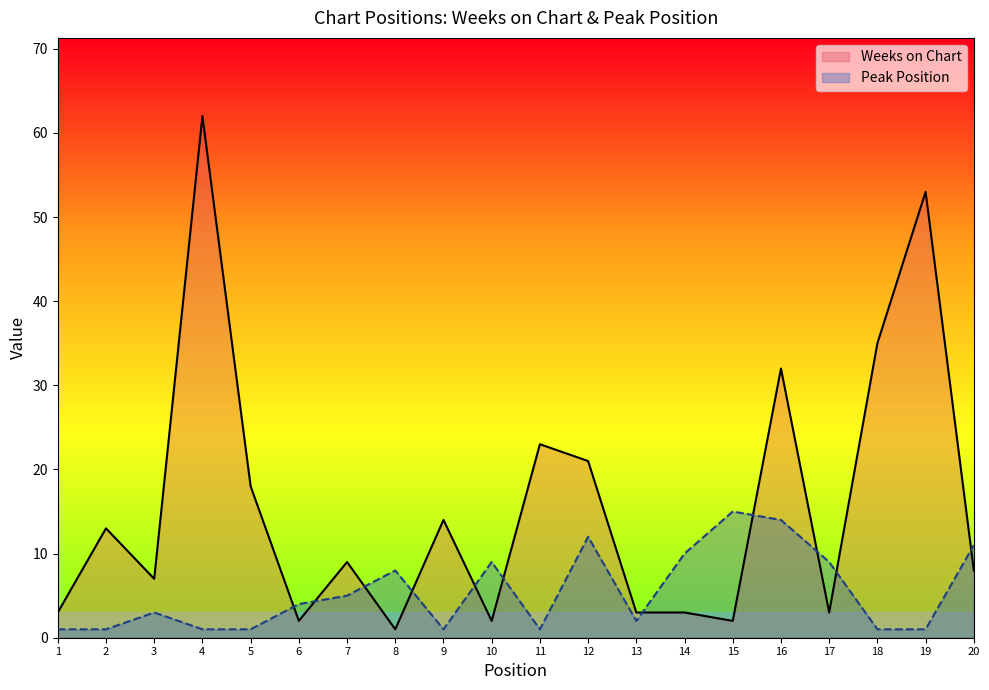

What is the sum of the Peak Position values at 5 and 9?

2